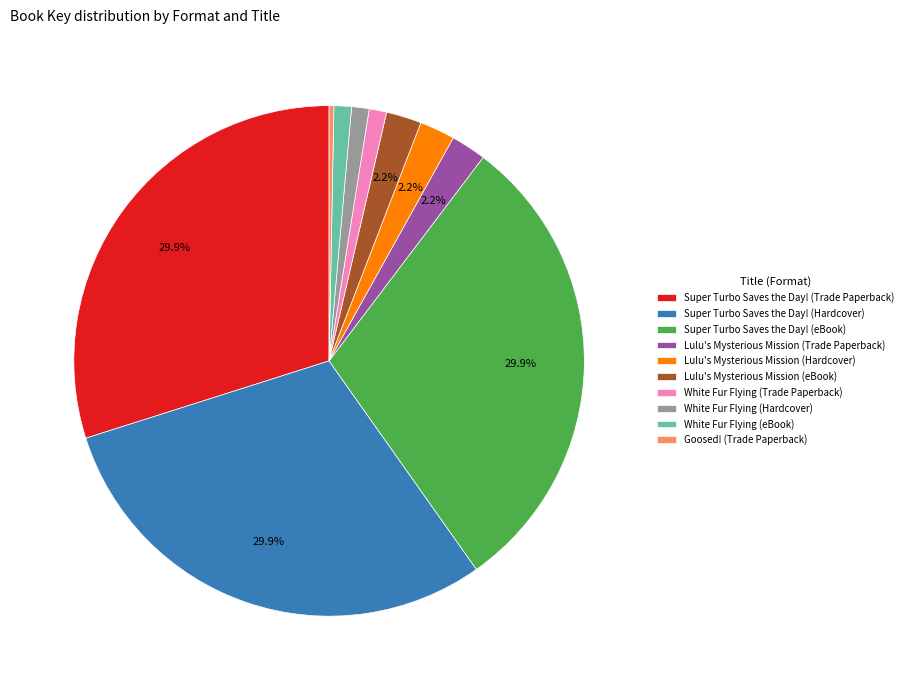

What percentage is NOT represented by Lulu's Mysterious Mission (Hardcover)?

97.8%